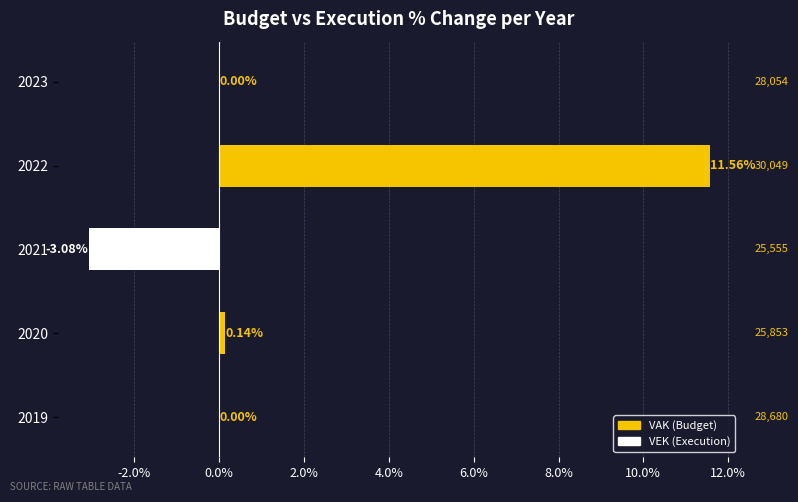

What is the sum of the values at 2020 and 2022?

11.7